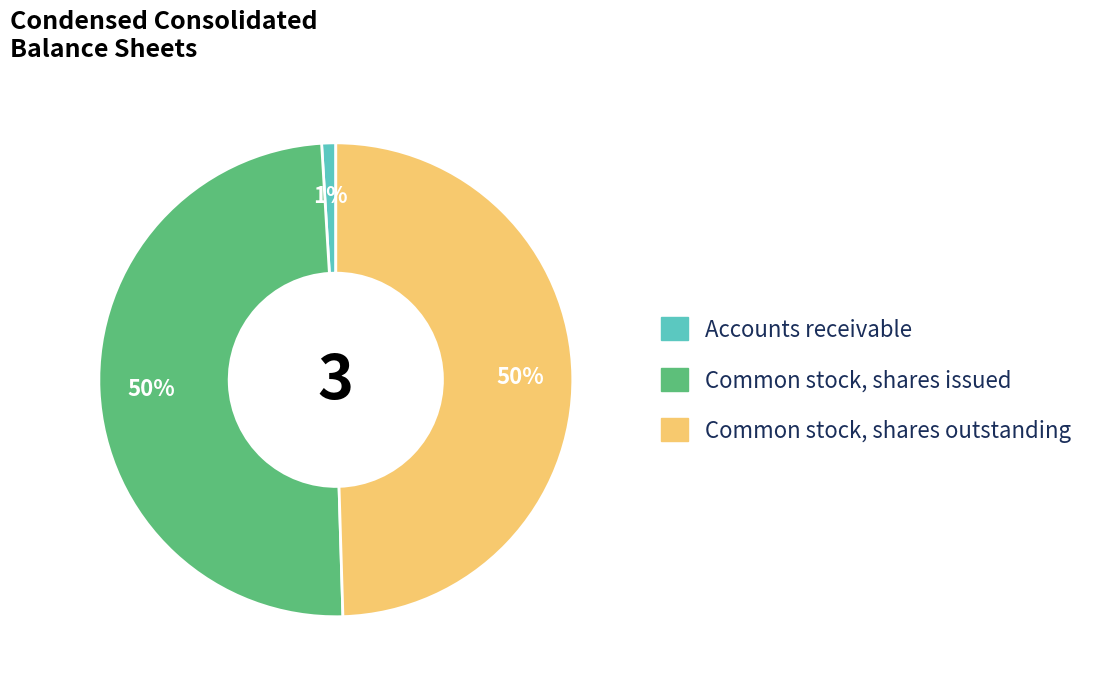

To the nearest percent, what is the average slice percentage?

33%